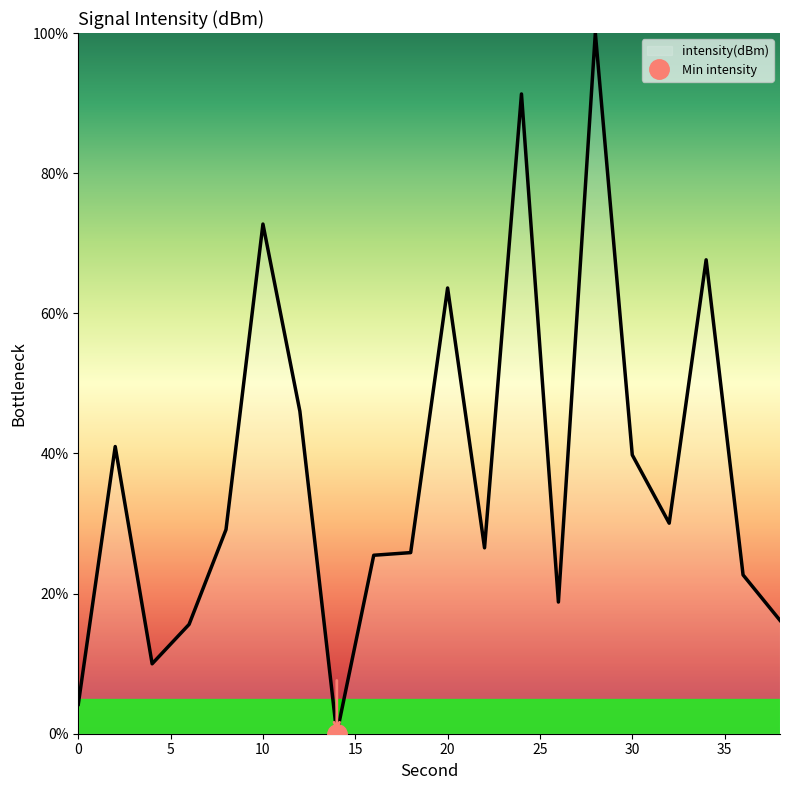

Does the chart have visible grid lines?

No